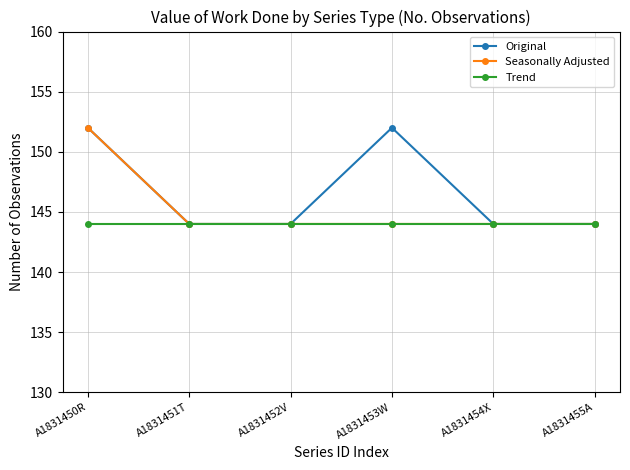

Rank the series by their average value, from lowest to highest.

Trend, Seasonally Adjusted, Original